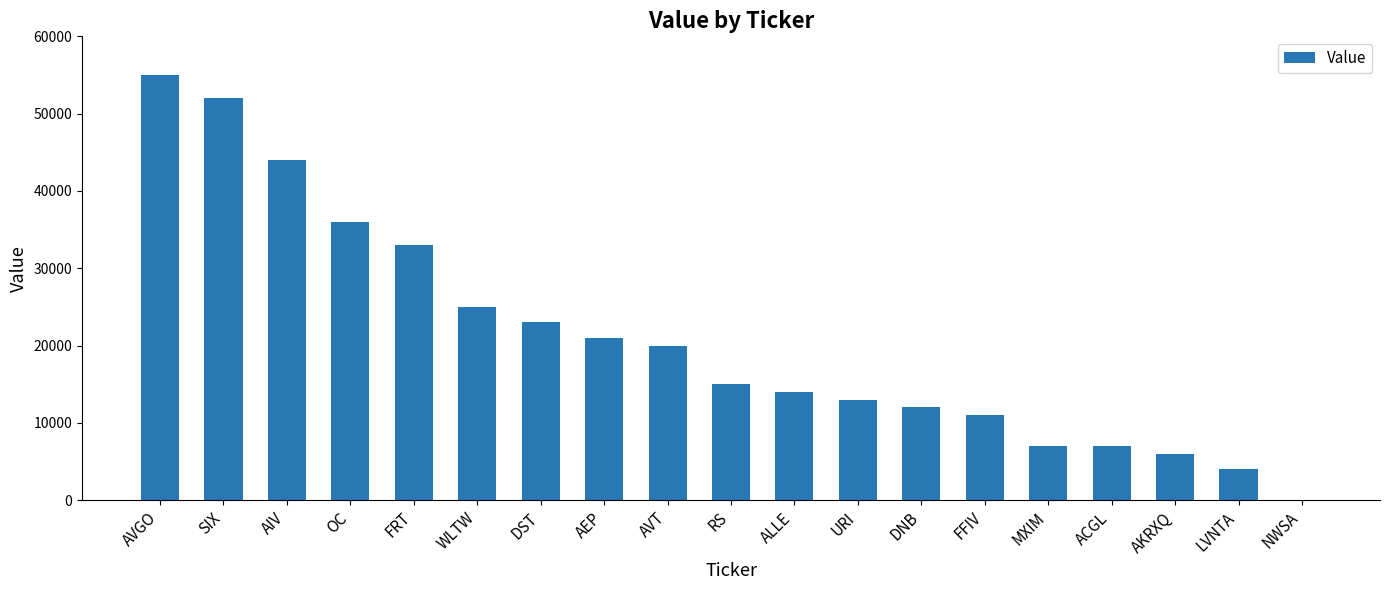

Which label corresponds to the largest value in the chart?

AVGO